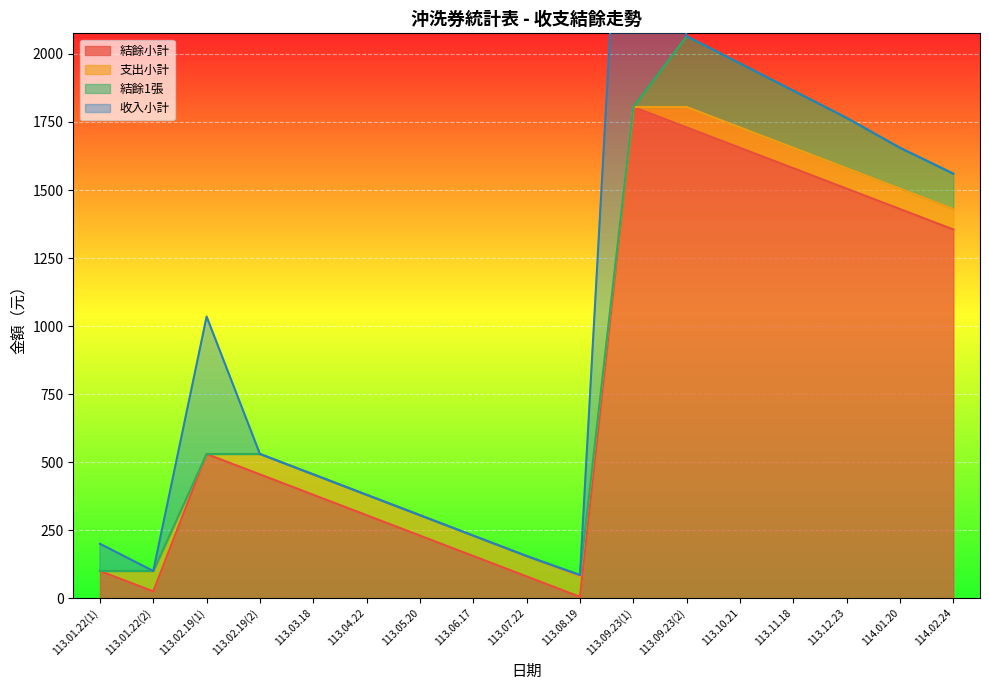

What is the maximum value for 結餘小計?

1805